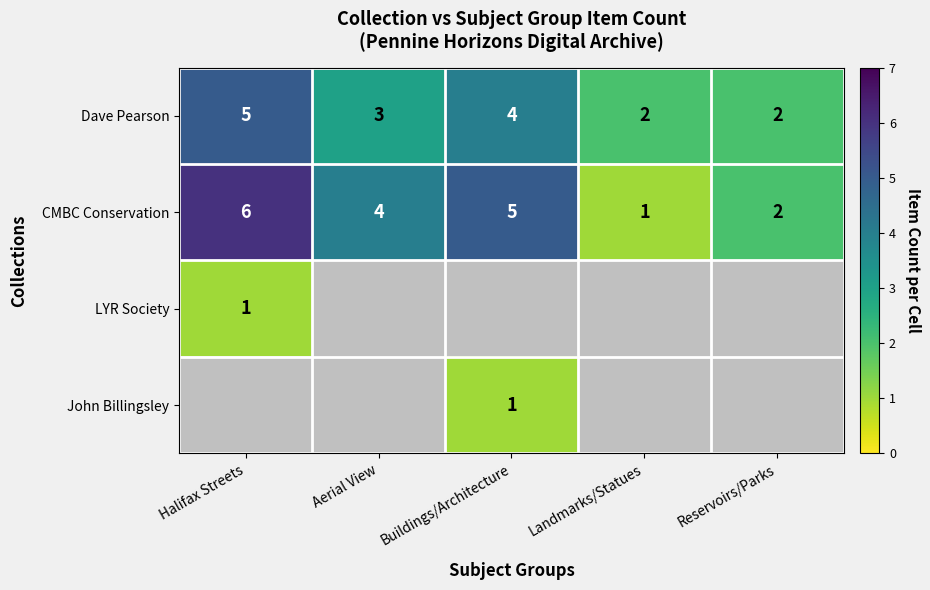

What is the sum of the Dave Pearson values at Aerial View and Reservoirs/Parks?

5